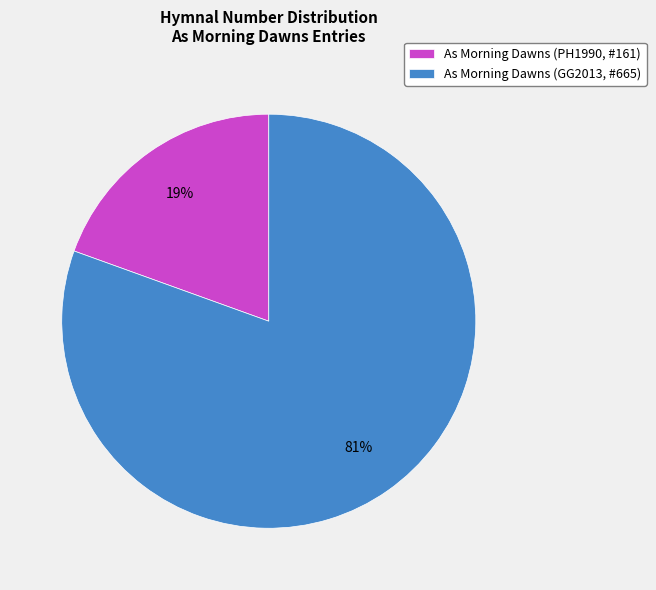

Which category has the biggest portion of the pie?

As Morning Dawns (GG2013, #665)